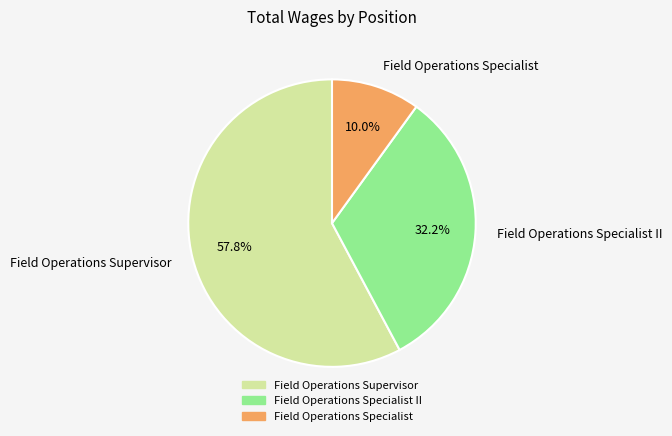

Count the number of slices in the pie.

3